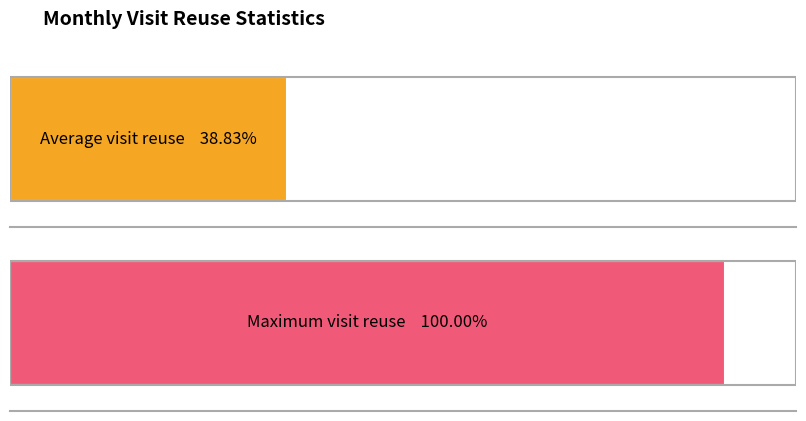

Count the number of data series in this chart.

1